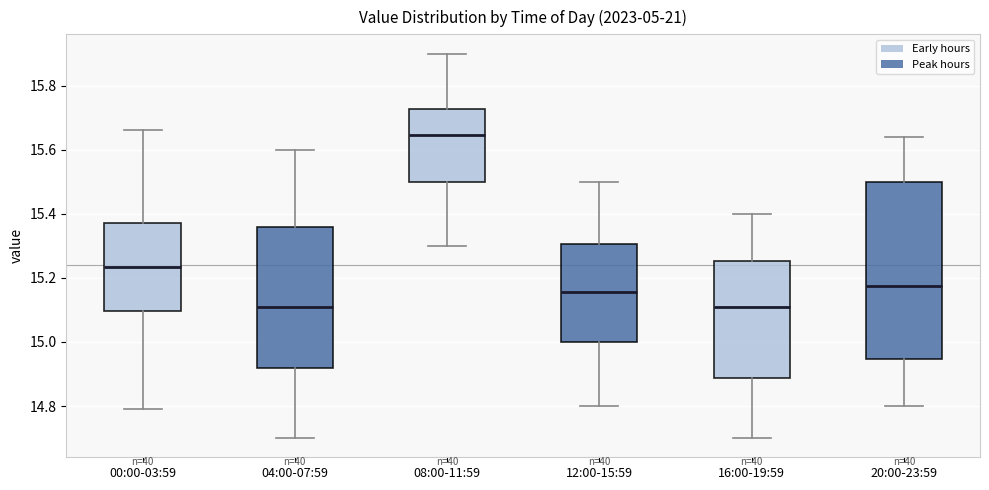

Where does the lower whisker of the box for 00:00-03:59 end on the y-axis? The values are not printed on the chart, so give them approximately, as read against the axis.

14.80